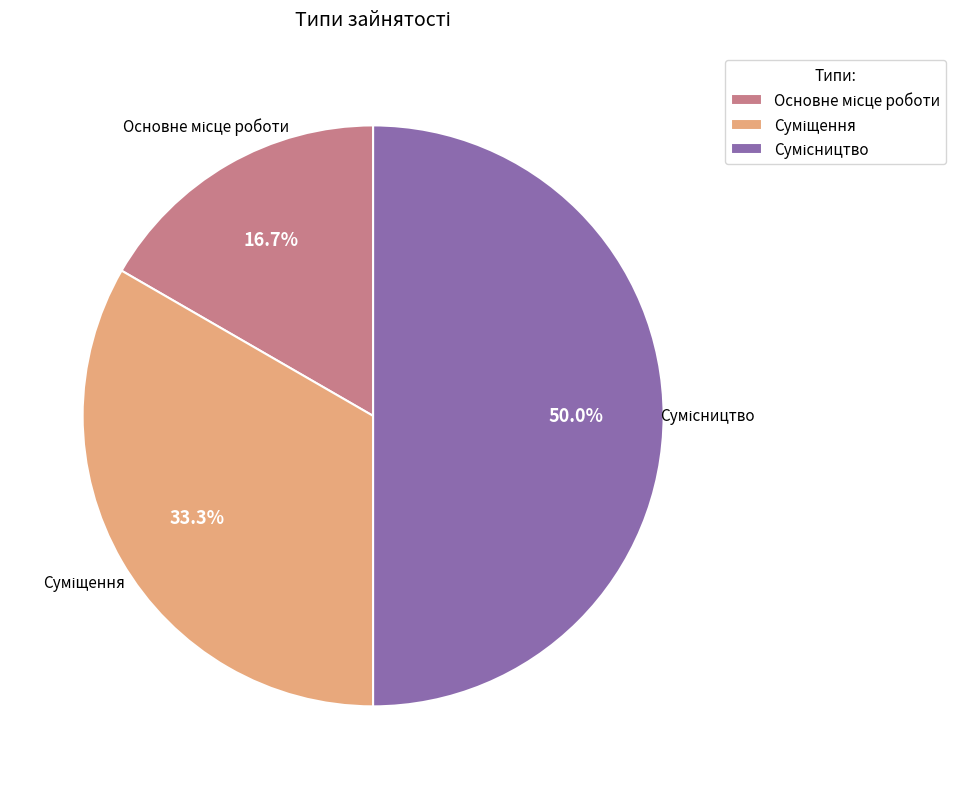

Does any single category account for the majority?

No